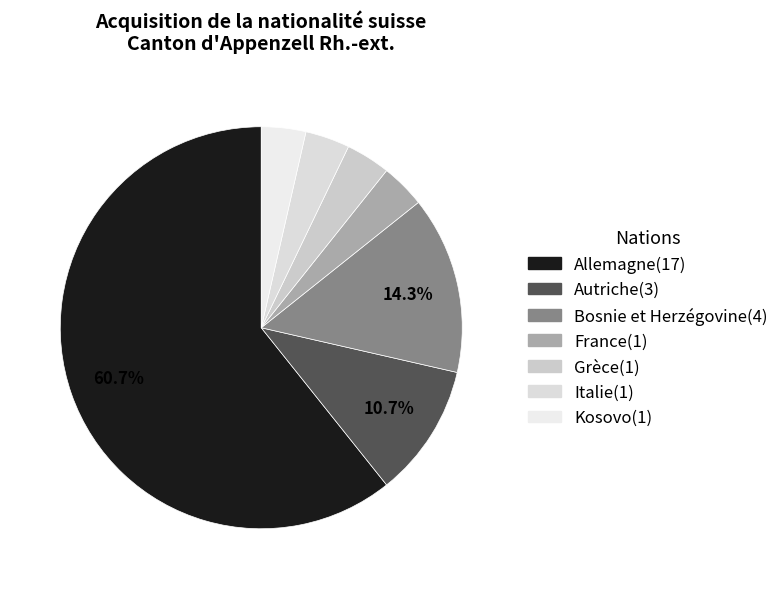

To the nearest percent, what is the combined percentage of France and Bosnie et Herzégovine?

18%